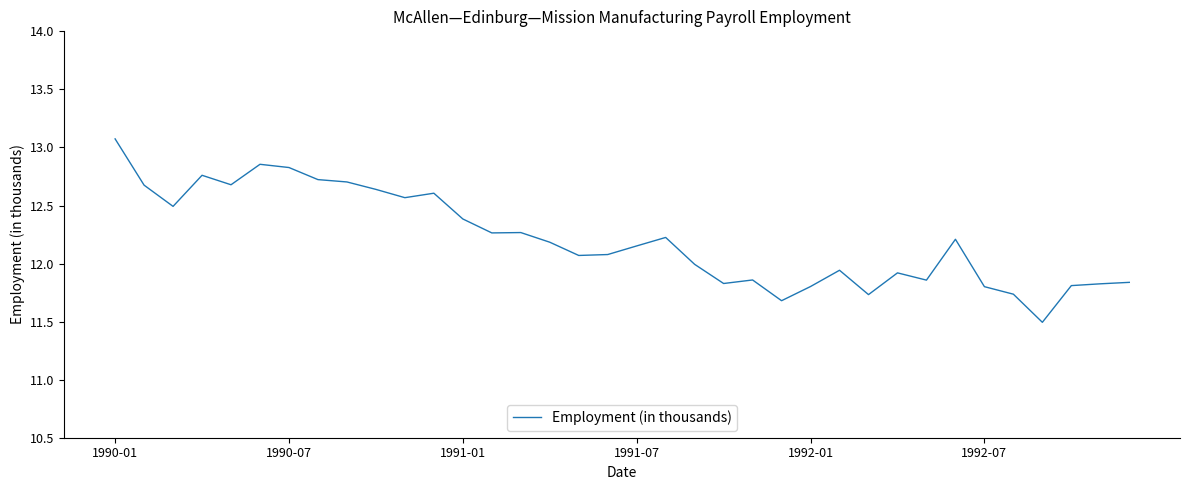

What is the minimum value shown in the chart?

11.5